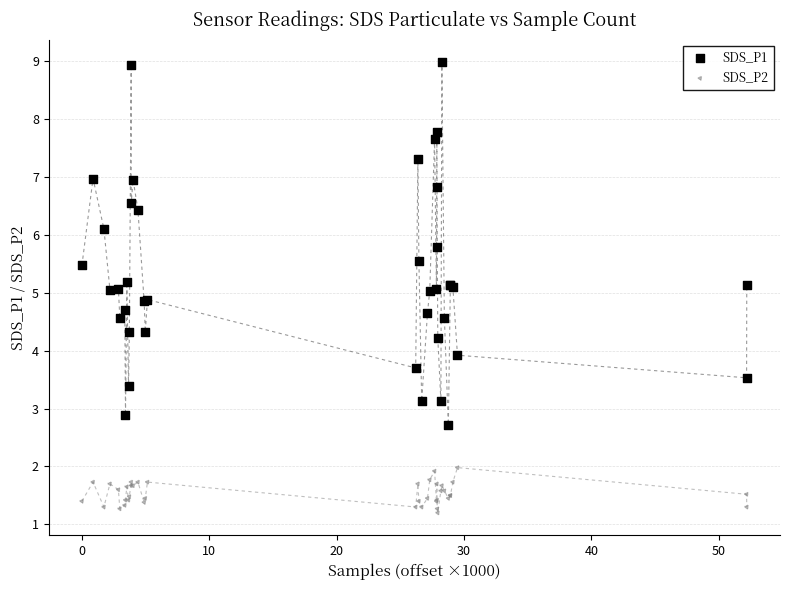

What are all the series names shown in the legend?

SDS_P1, SDS_P2